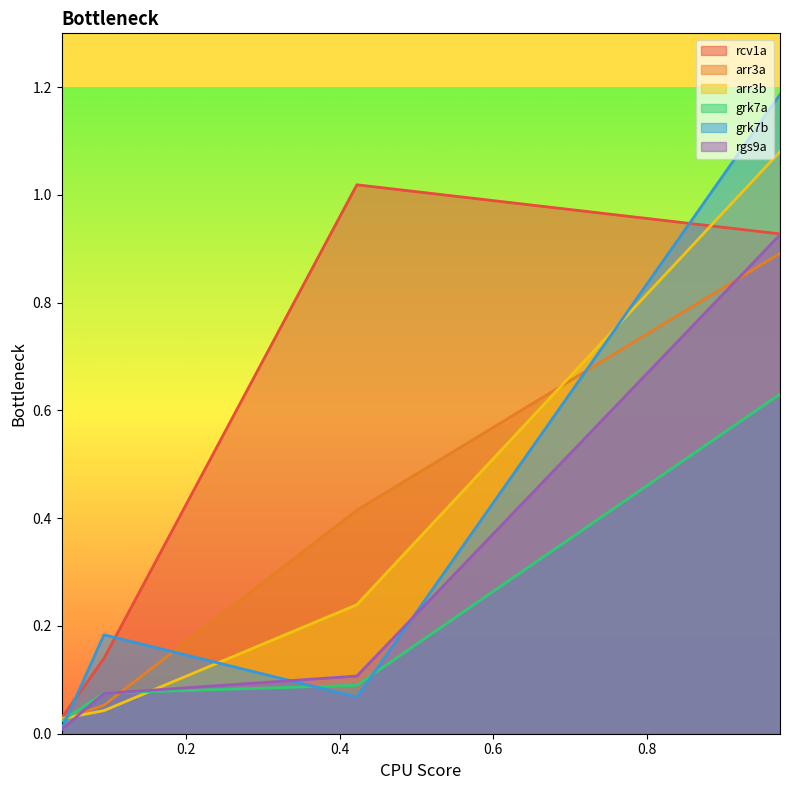

The arr3a series shows 1.3 at 0. True or false?

False